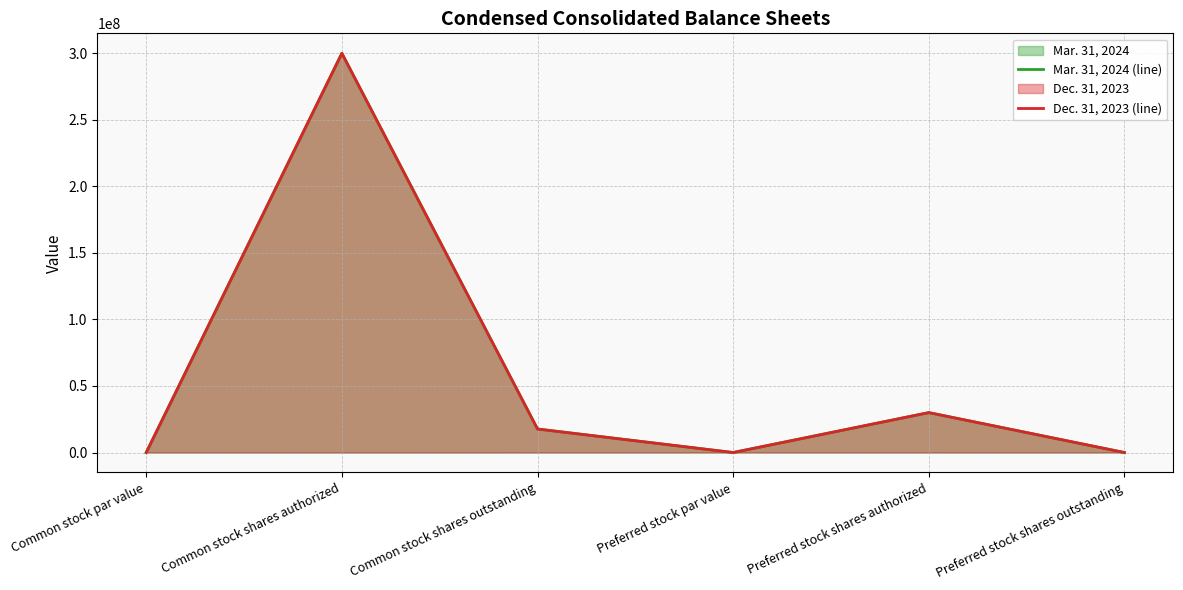

The value of Dec. 31, 2023 (line) at Preferred stock shares authorized is 30000000. True or false?

True